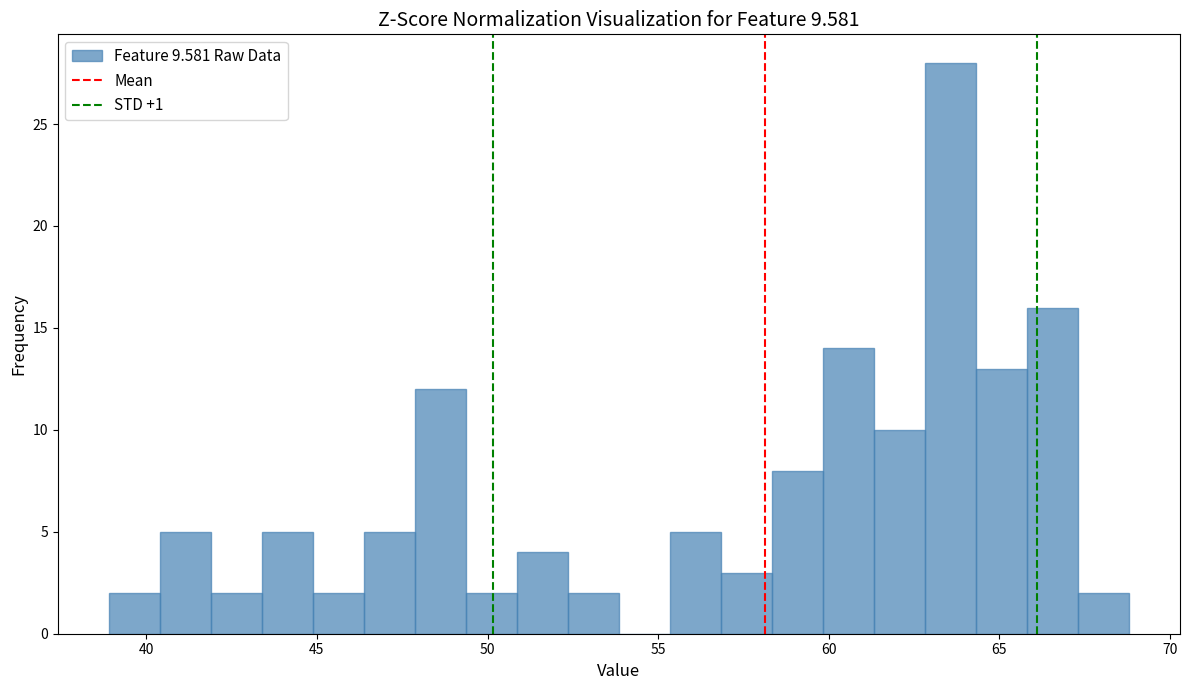

Read against the x-axis, roughly where is the centre of the tallest bar?

63.5